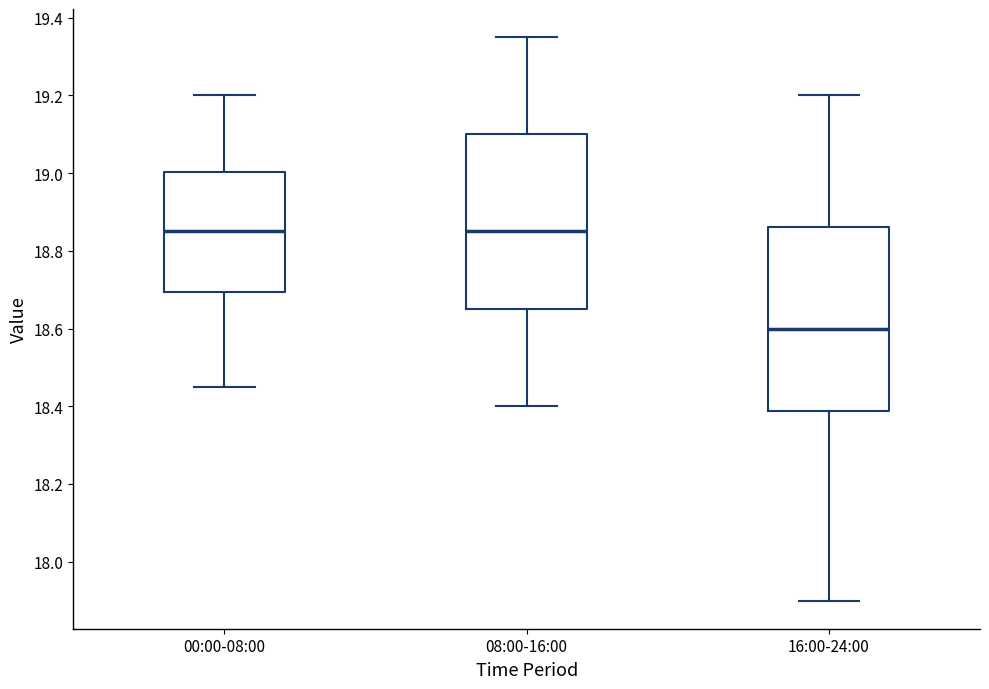

Reading left to right, read every box against the y-axis: the position of its median line, the range the box covers, and the ends of its whiskers. The values are not printed on the chart, so give them approximately, as read against the axis.

00:00-08:00: median 18.86, box 18.70 to 19.00, whiskers 18.46 to 19.20
08:00-16:00: median 18.86, box 18.66 to 19.10, whiskers 18.40 to 19.36
16:00-24:00: median 18.60, box 18.38 to 18.86, whiskers 17.90 to 19.20